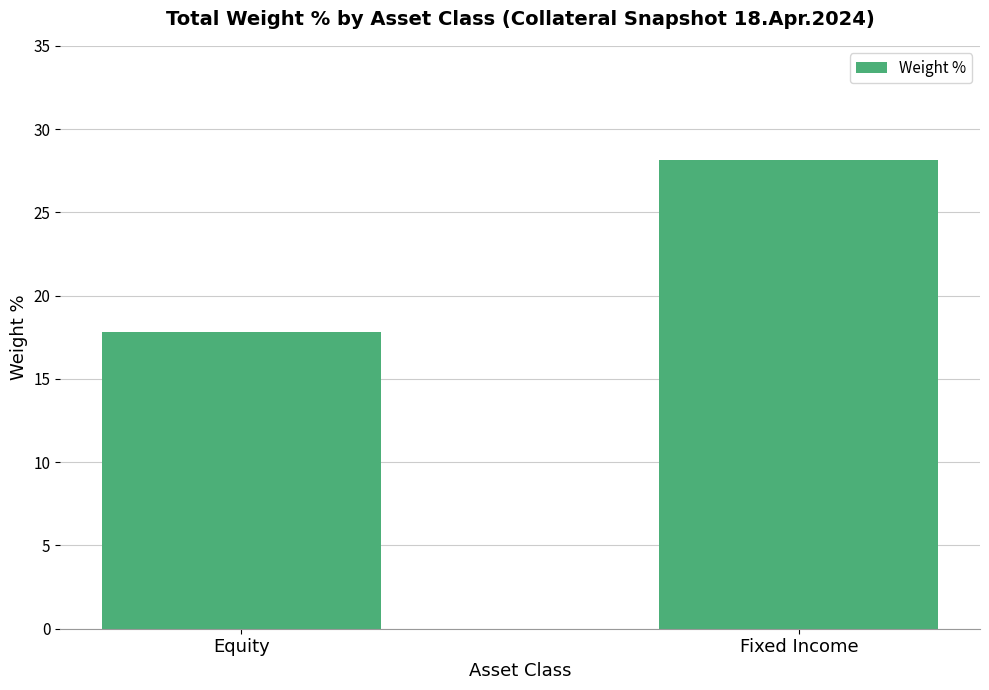

What is the change in value from Equity to Fixed Income?

+10.3